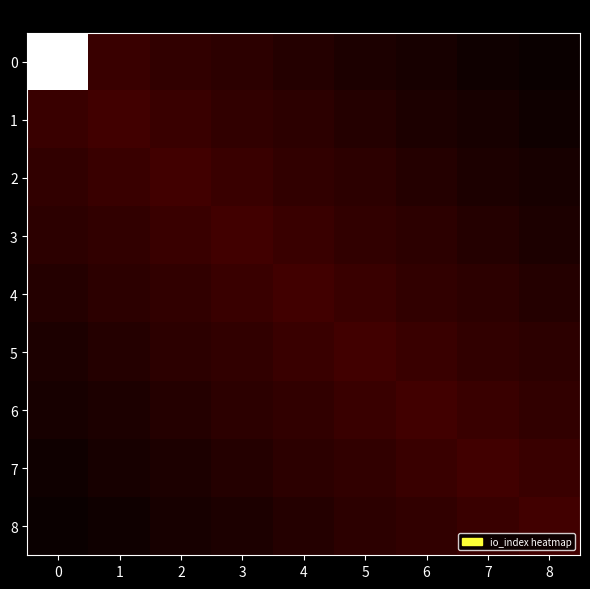

Reading left to right, list all the values displayed in this chart.

0: 0=425.0	1=30.6	2=26.2	3=21.9	4=17.5	5=13.1	6=8.8	7=4.4	8=0.0
1: 0=30.6	1=35.0	2=30.6	3=26.2	4=21.9	5=17.5	6=13.1	7=8.8	8=4.4
2: 0=26.2	1=30.6	2=35.0	3=30.6	4=26.2	5=21.9	6=17.5	7=13.1	8=8.8
3: 0=21.9	1=26.2	2=30.6	3=35.0	4=30.6	5=26.2	6=21.9	7=17.5	8=13.1
4: 0=17.5	1=21.9	2=26.2	3=30.6	4=35.0	5=30.6	6=26.2	7=21.9	8=17.5
5: 0=13.1	1=17.5	2=21.9	3=26.2	4=30.6	5=35.0	6=30.6	7=26.2	8=21.9
6: 0=8.8	1=13.1	2=17.5	3=21.9	4=26.2	5=30.6	6=35.0	7=30.6	8=26.2
7: 0=4.4	1=8.8	2=13.1	3=17.5	4=21.9	5=26.2	6=30.6	7=35.0	8=30.6
8: 0=0.0	1=4.4	2=8.8	3=13.1	4=17.5	5=21.9	6=26.2	7=30.6	8=35.0